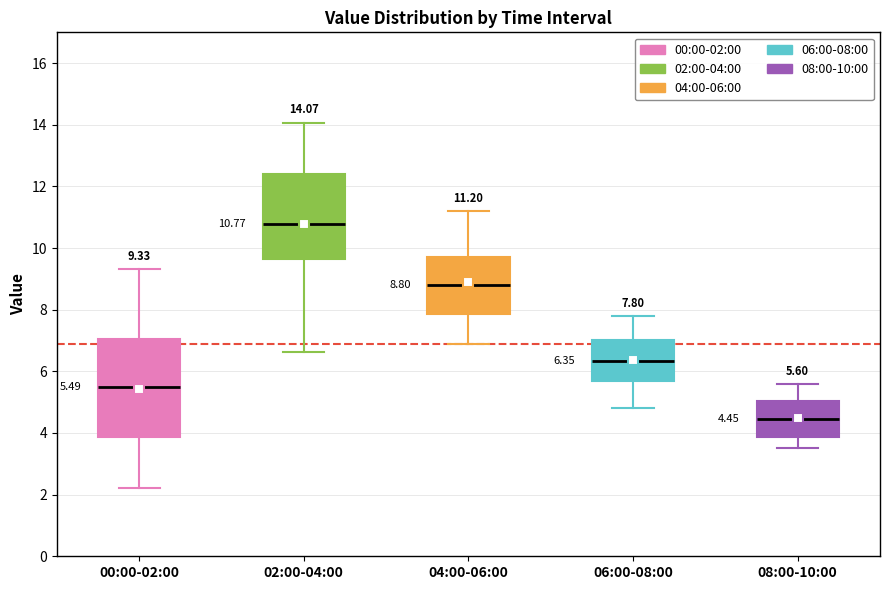

Comparing the boxes themselves (not the whiskers), which one is the tallest?

00:00-02:00